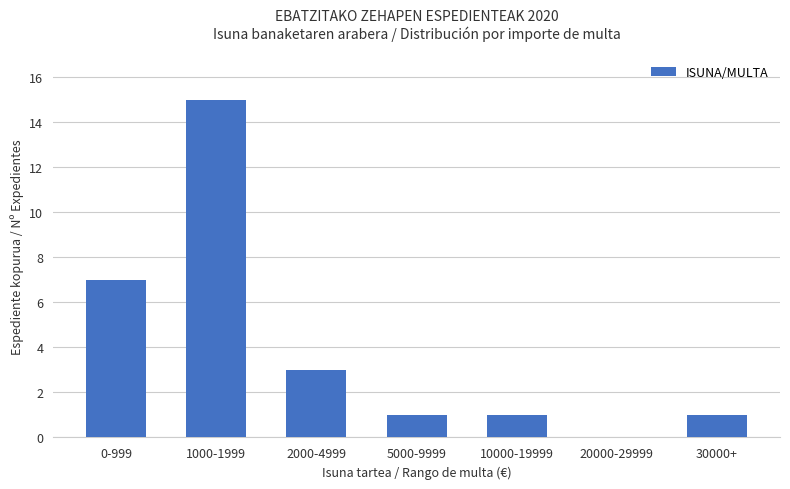

Which label corresponds to the largest value in the chart?

1000-1999